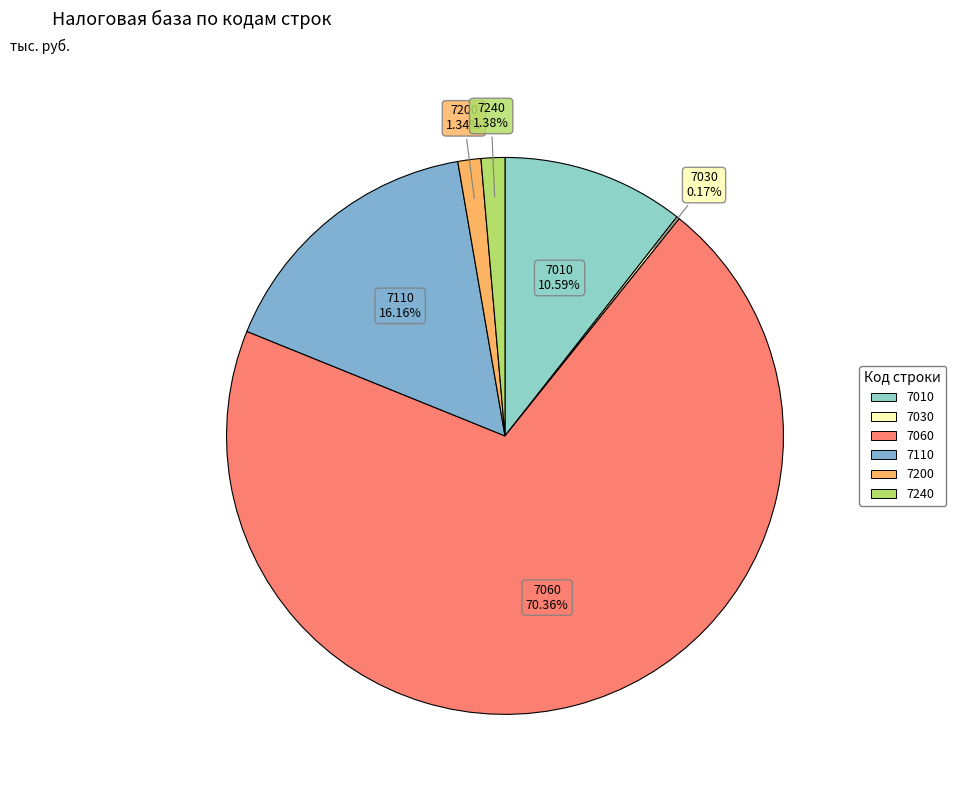

Is there a majority slice in this chart?

Yes